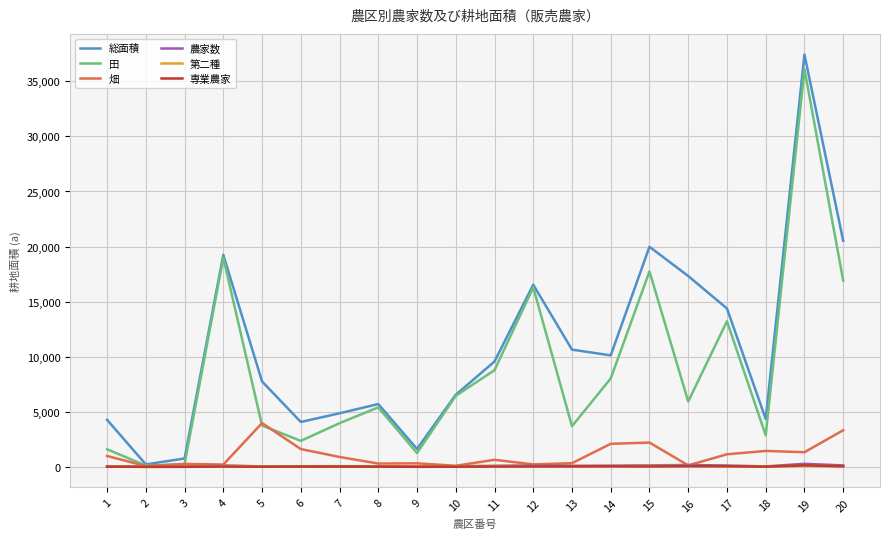

Which series has the largest total across all categories?

総面積